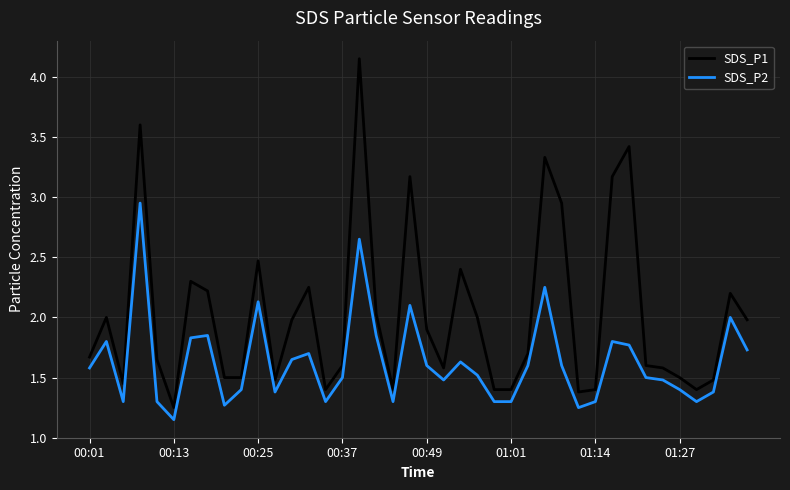

True or false: SDS_P1 and SDS_P2 cross at least once.

False